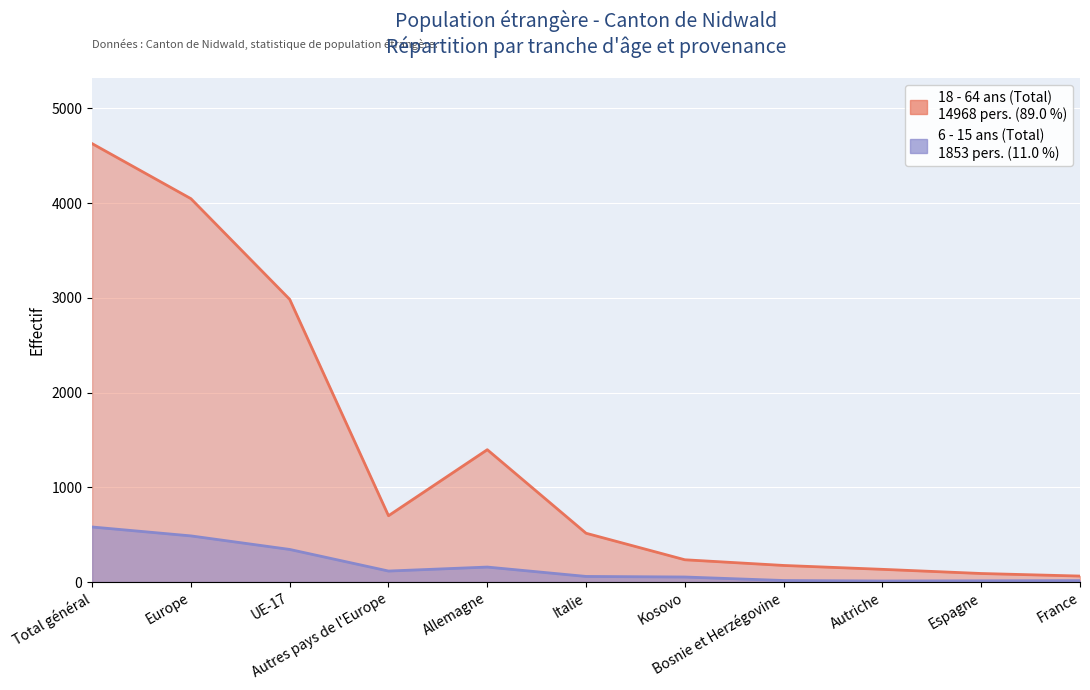

True or false: 18 - 64 ans (Total) and 6 - 15 ans (Total) cross at least once.

False